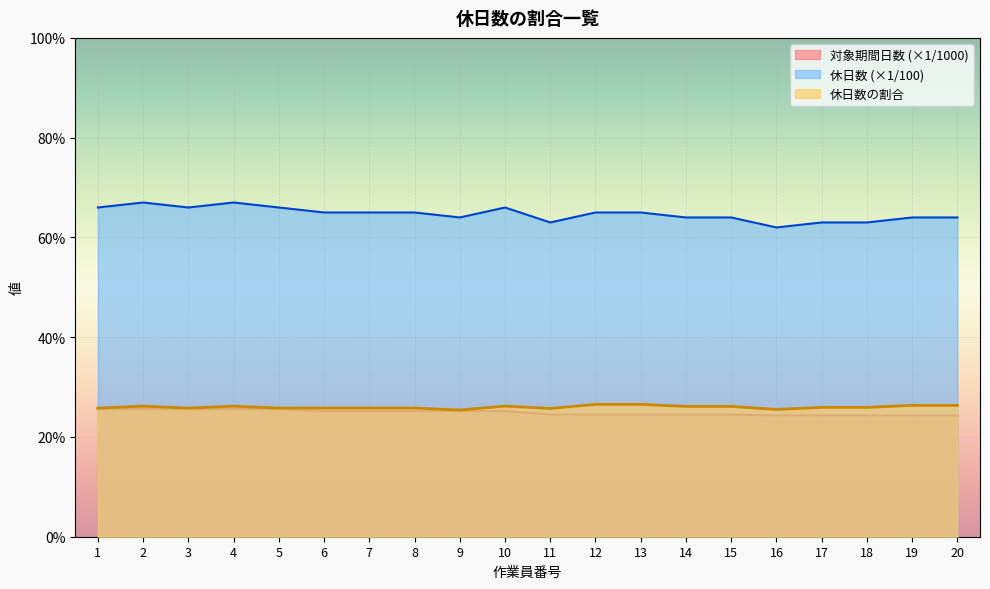

What are all the series names shown in the legend?

対象期間日数 (×1/1000), 休日数 (×1/100), 休日数の割合